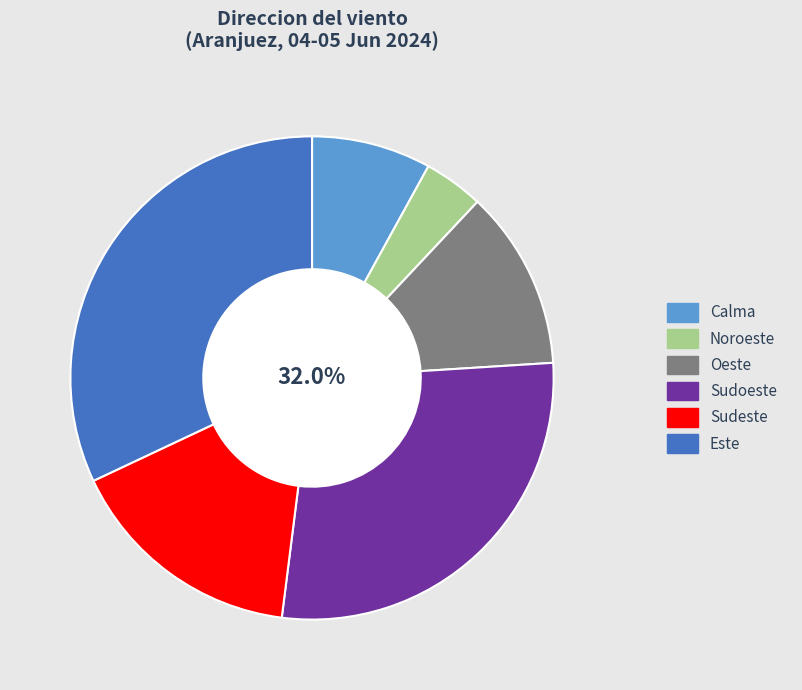

True or false: Calma accounts for 8% of the total.

True